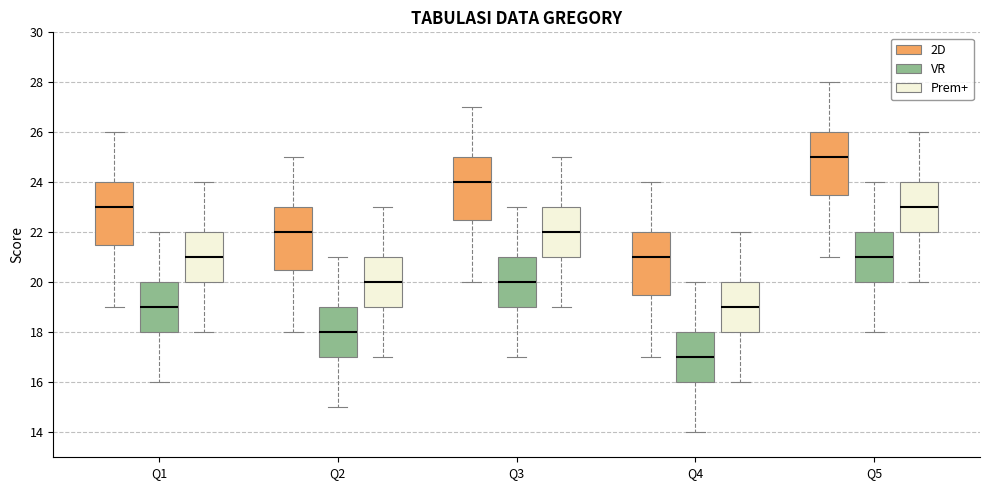

Which box has the highest median line?

Q5 (2D)